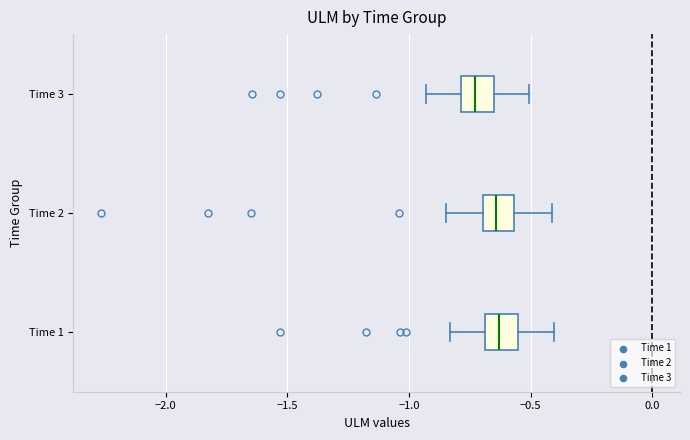

Reading bottom to top, transcribe this box plot: for each box, give where its median line is, the range the box spans, and where its two whiskers end, as read against the x-axis. The values are not printed on the chart, so give them approximately, as read against the axis.

Time 1: median -0.65, box -0.70 to -0.55, whiskers -0.85 to -0.40
Time 2: median -0.65, box -0.70 to -0.55, whiskers -0.85 to -0.40
Time 3: median -0.75, box -0.80 to -0.65, whiskers -0.95 to -0.50